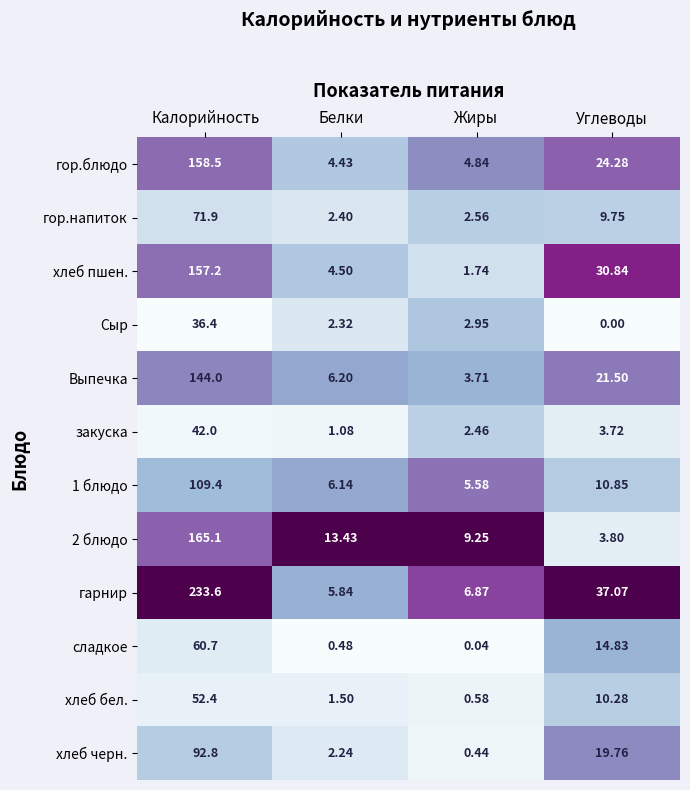

Which series has the widest spread of values?

гарнир